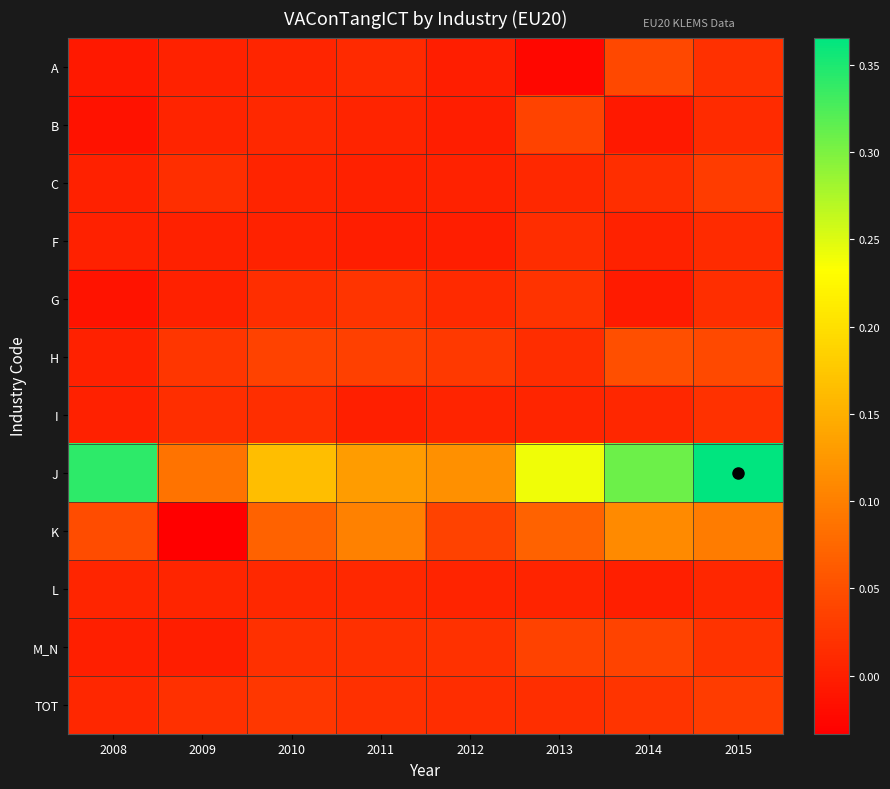

How many categories are shown in the chart?

8